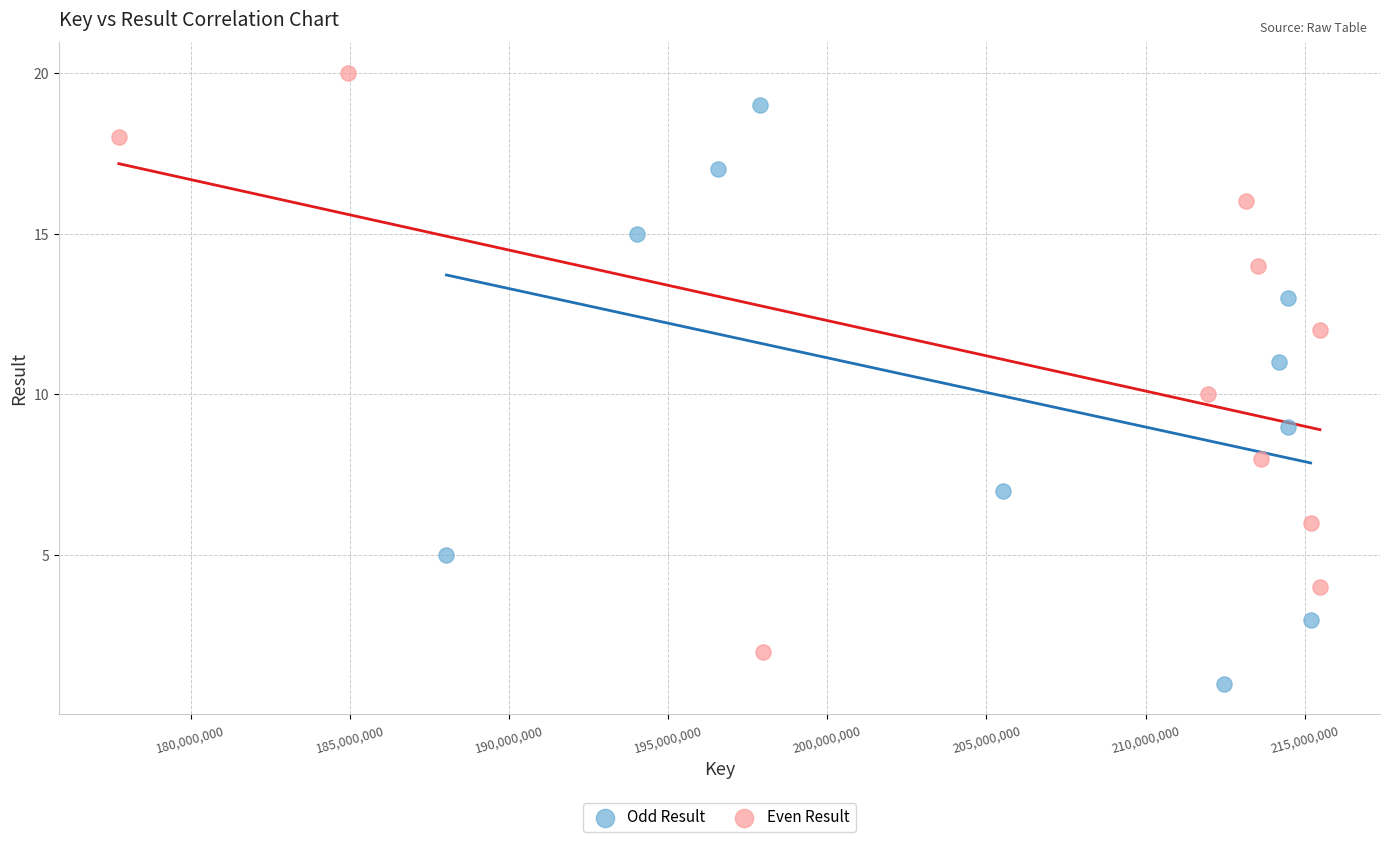

Which series contains the lowest Y value?

Odd Result